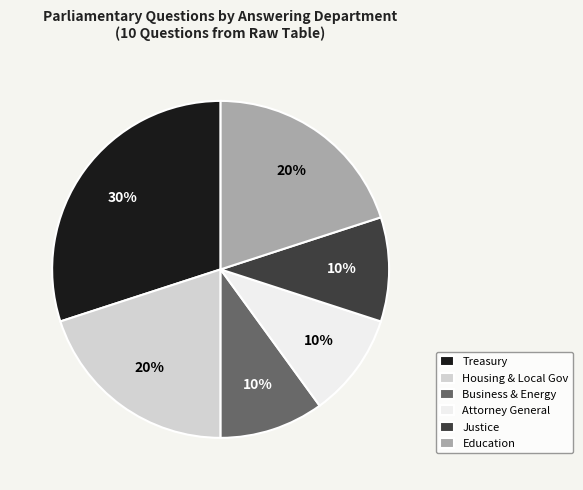

Is the sum of Attorney General and Education greater than half?

No